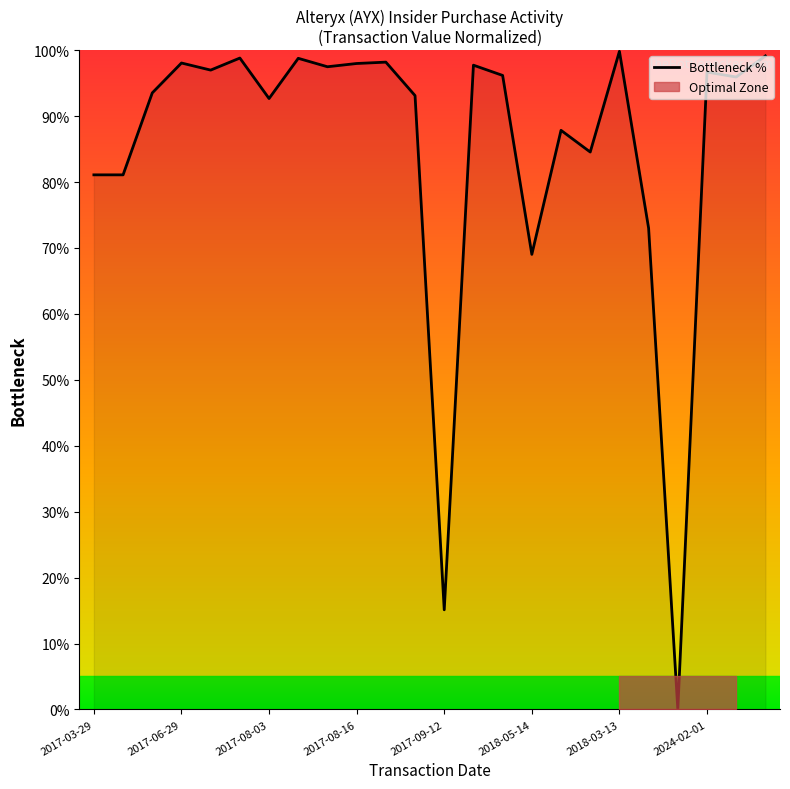

What value does the data have at 2024-03-08?

1.0